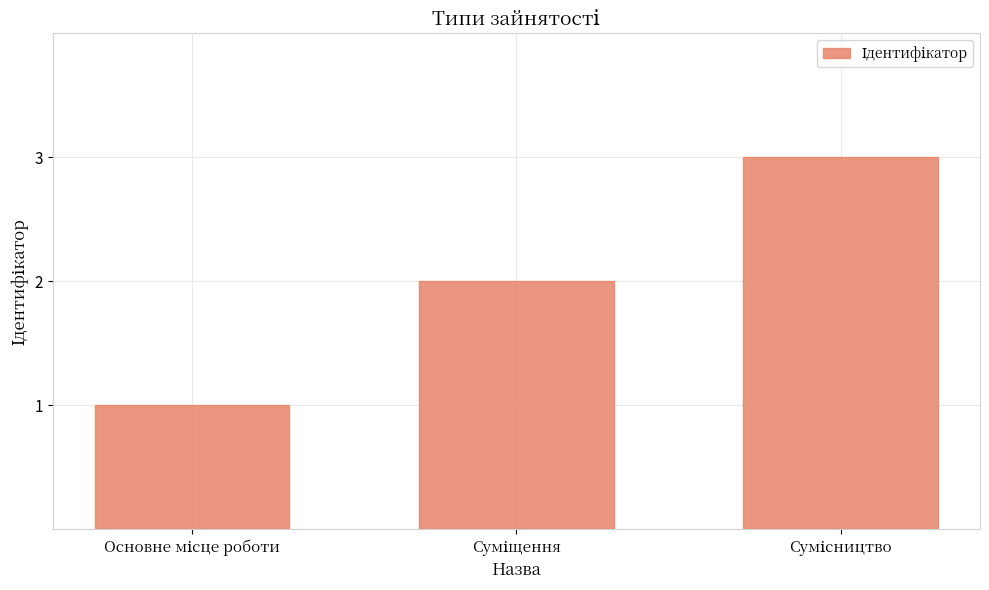

How many values are below 2?

1